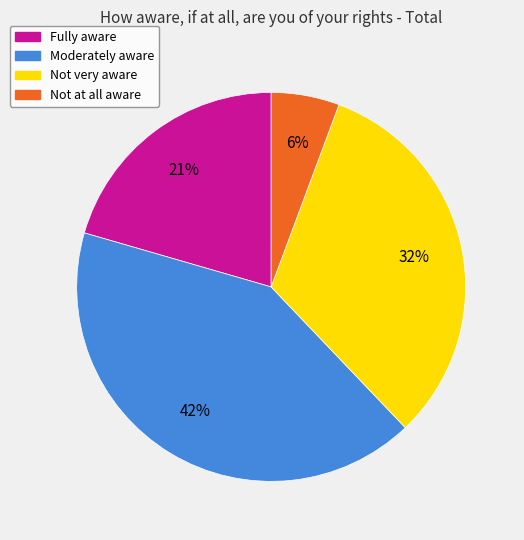

Approximately how many times larger is the value at Moderately aware compared to Fully aware?

2.0